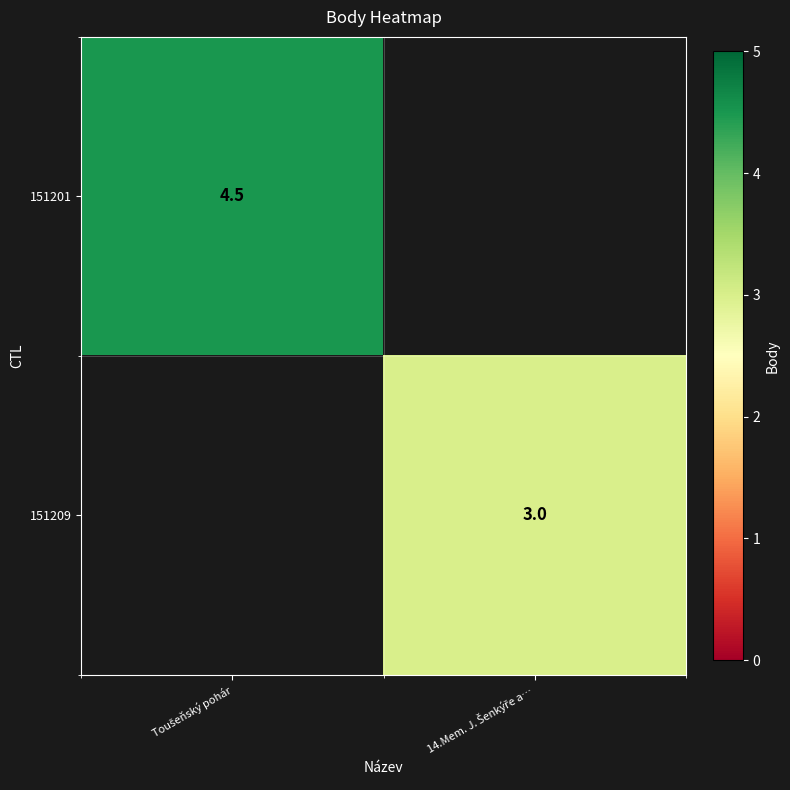

What is the total value across all series at 14.Mem. J. Šenkýře a…?

3.0